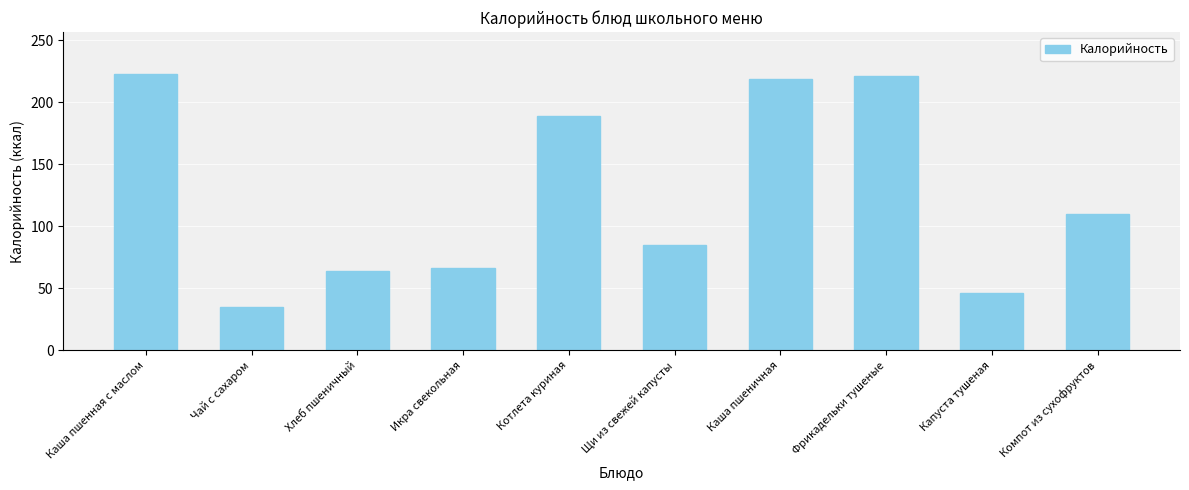

What is the label of the 9th bar from the left?

Капуста тушеная